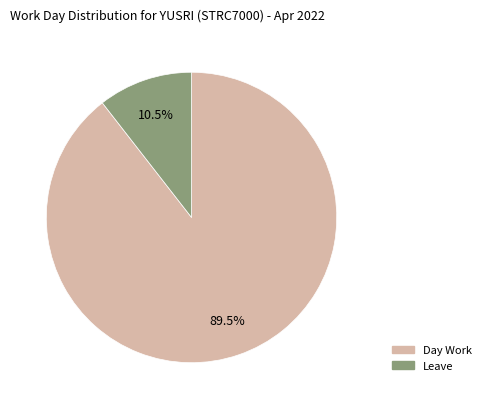

Is there any slice that represents more than half of the pie?

Yes